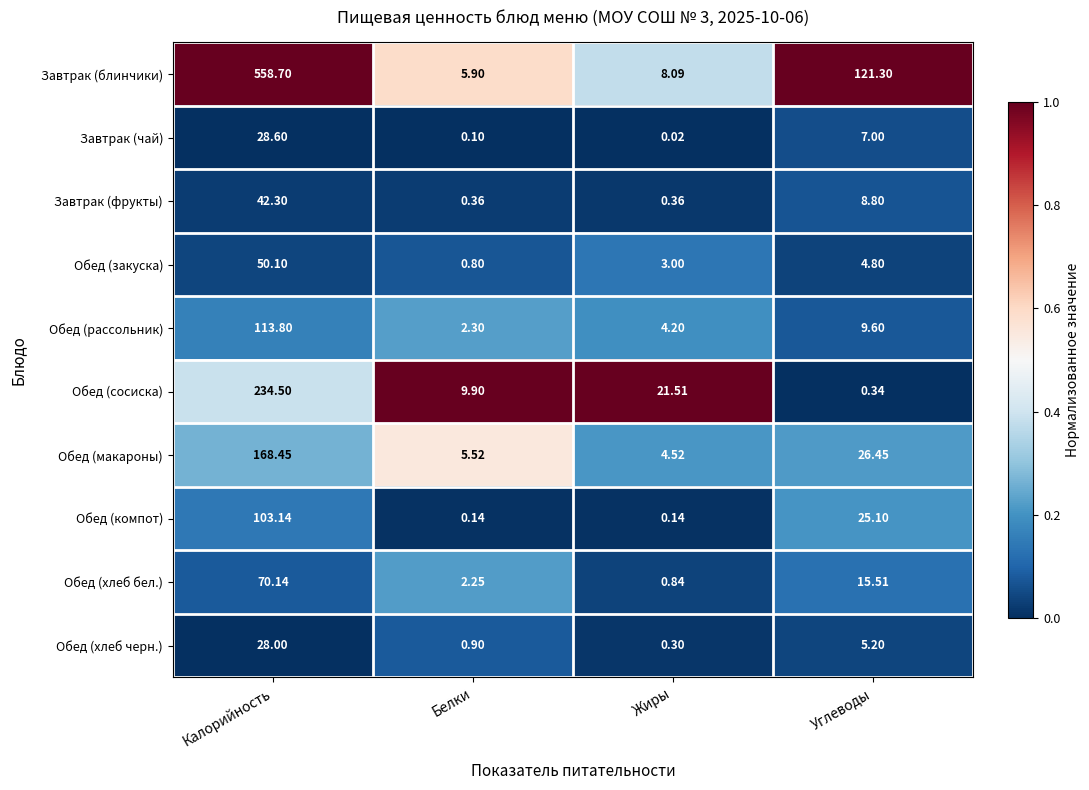

Which series has the largest total across all categories?

Завтрак (блинчики)